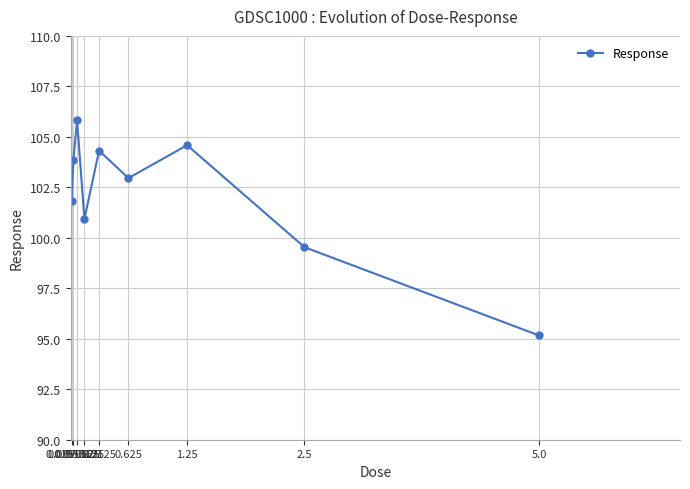

What is the label of the 2nd point from the left?

0.0390625